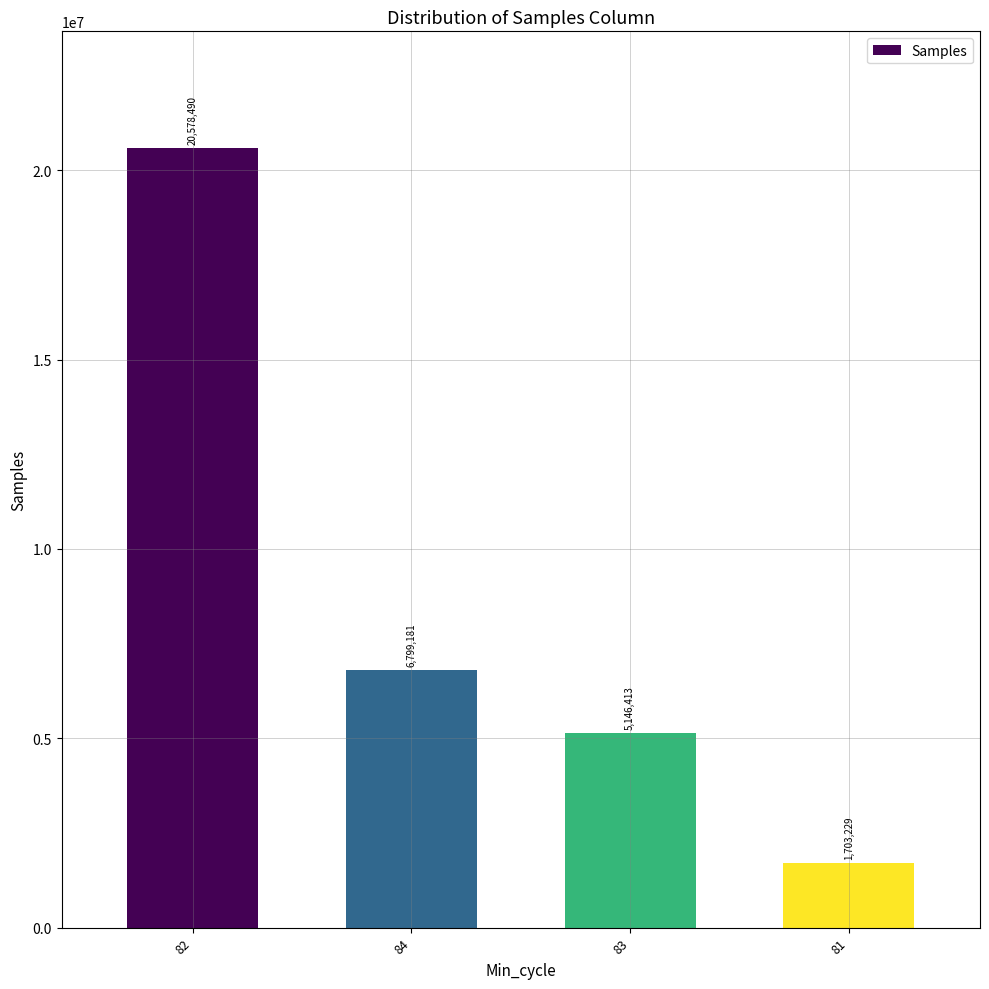

How many values are below 6799181?

2